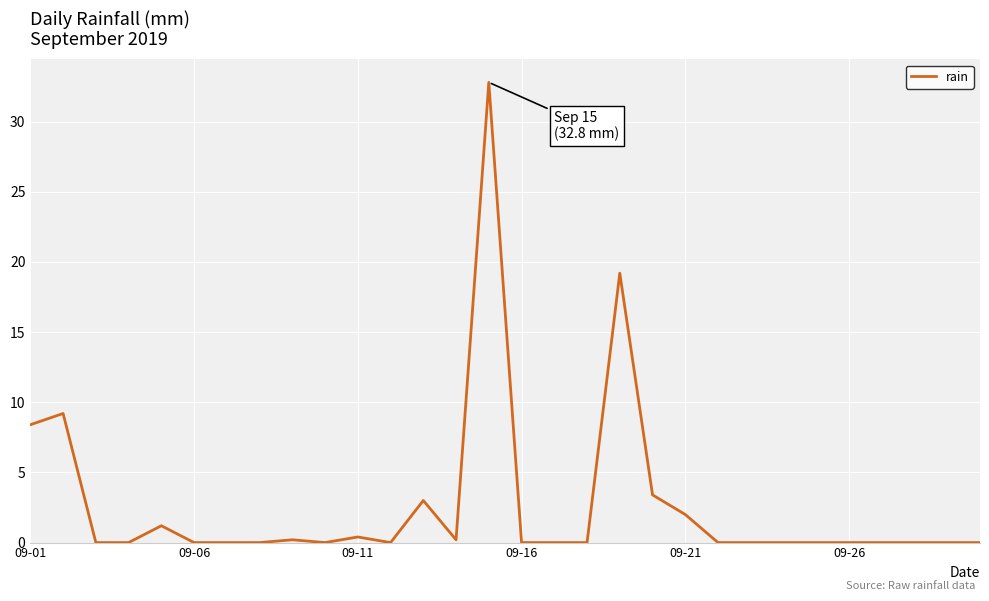

What is the difference between the maximum and minimum values?

32.8